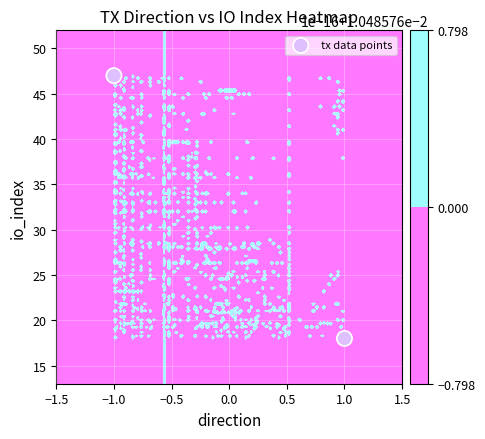

Reading left to right, extract all data points from this chart.

47	18